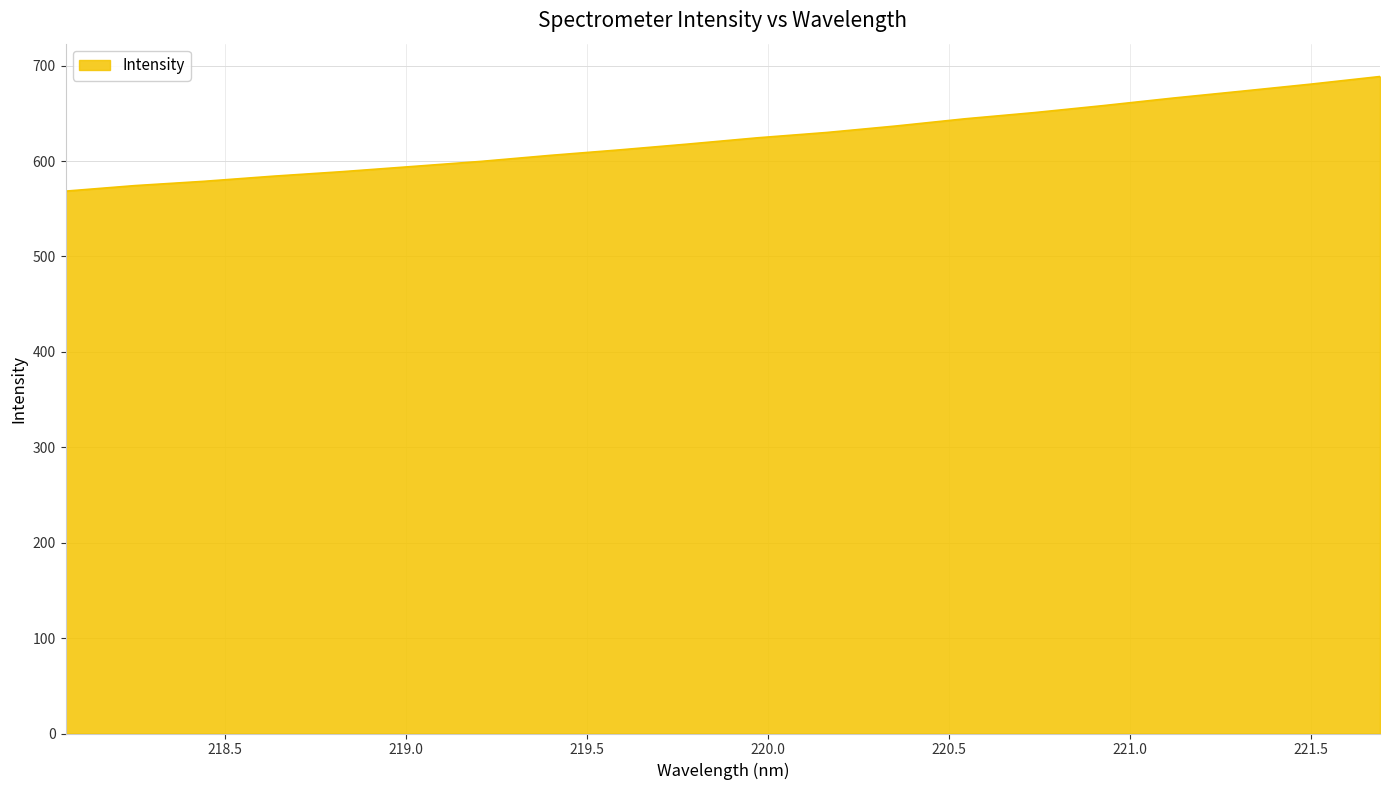

Reading right to left, transcribe all the data shown in this chart.

688.6	680.6	673.2	666.0	658.1	650.8	644.3	636.8	630.0	624.4	617.8	611.7	605.9	599.6	594.2	588.9	584.1	578.8	574.3	568.5